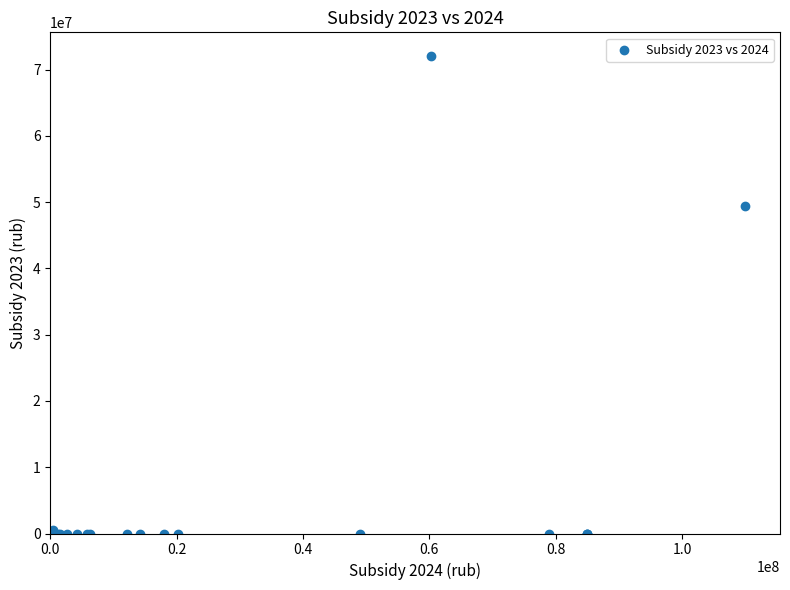

What Y value in the scatter plot is closest to 36006000?

49428589.9